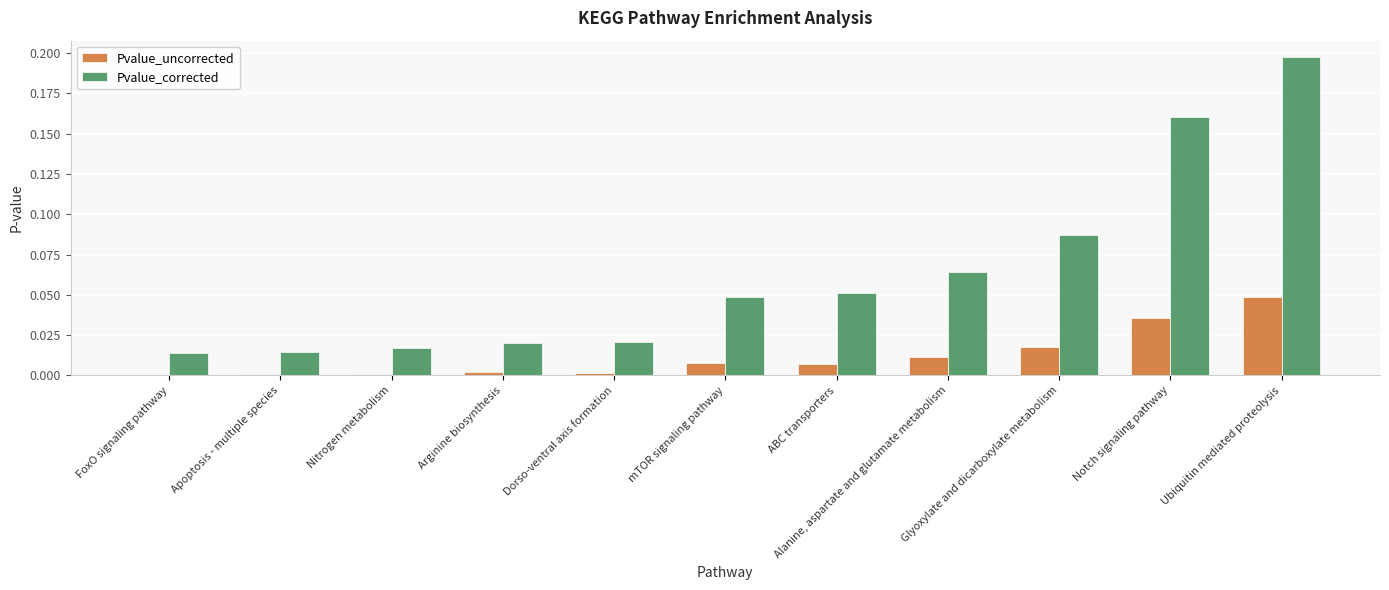

How many groups of bars are there?

11